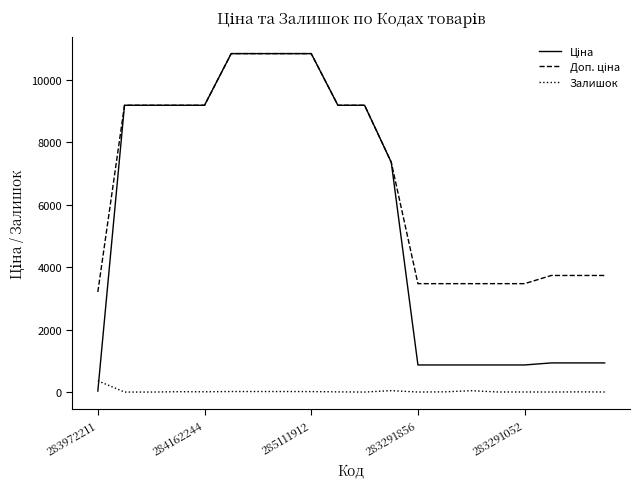

What is the maximum value shown in the chart?

10840.1